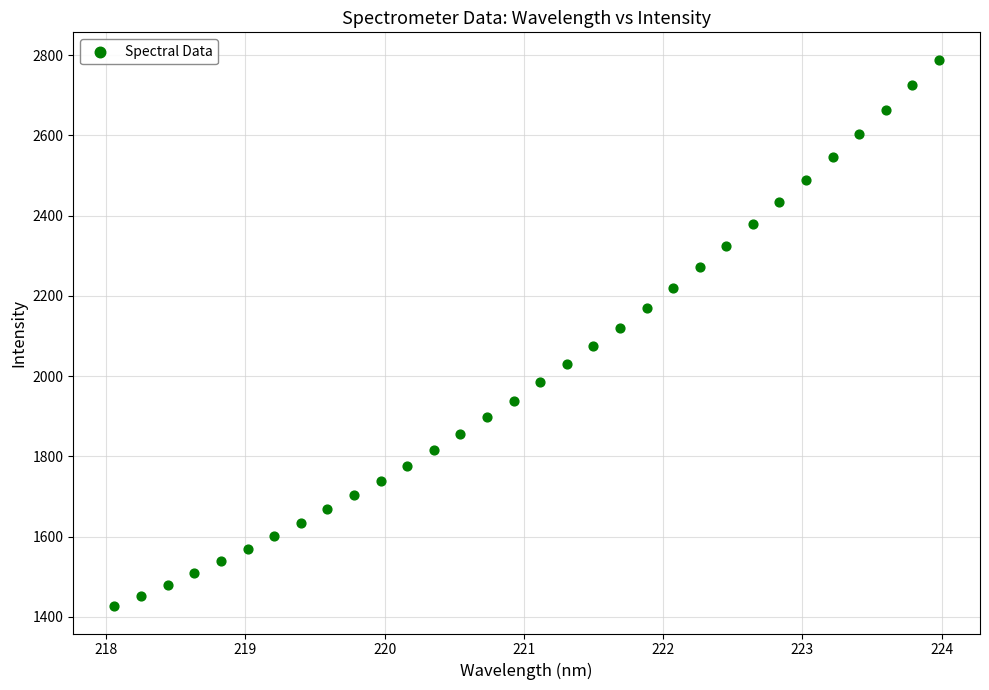

What is the range of Y values (max minus min)?

1361.9